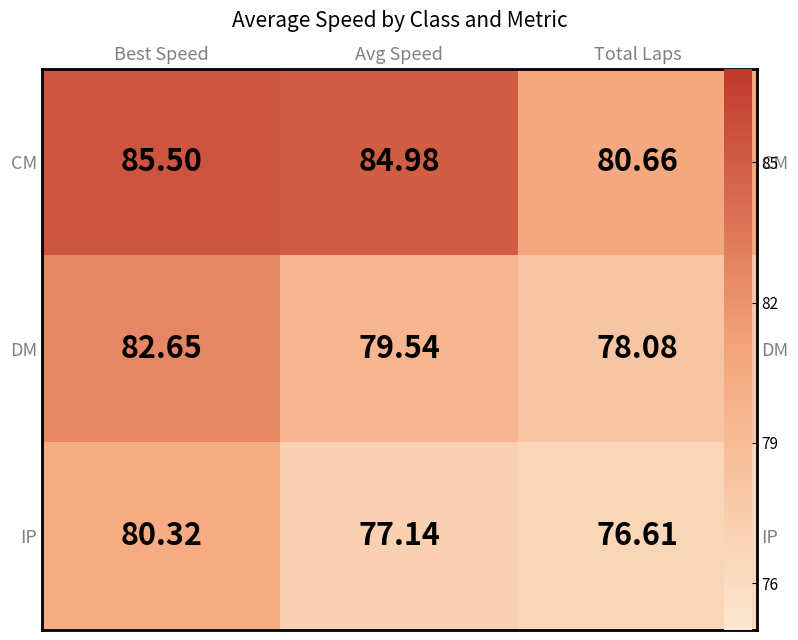

True or false: DM has a value of 78.1 at Total Laps.

True